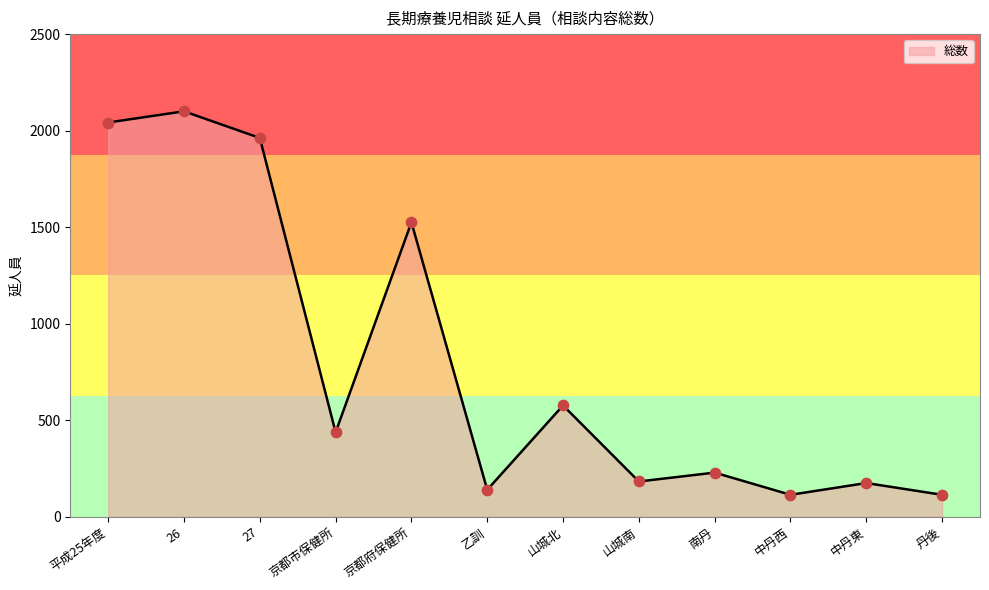

Approximately how many times larger is the value at 26 compared to 平成25年度?

1.0